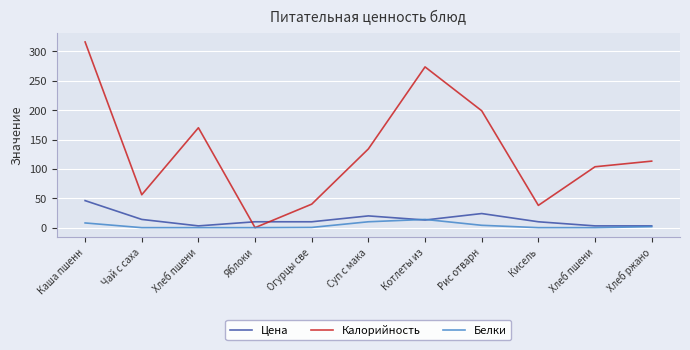

Is this an area chart (filled region under the line)?

No